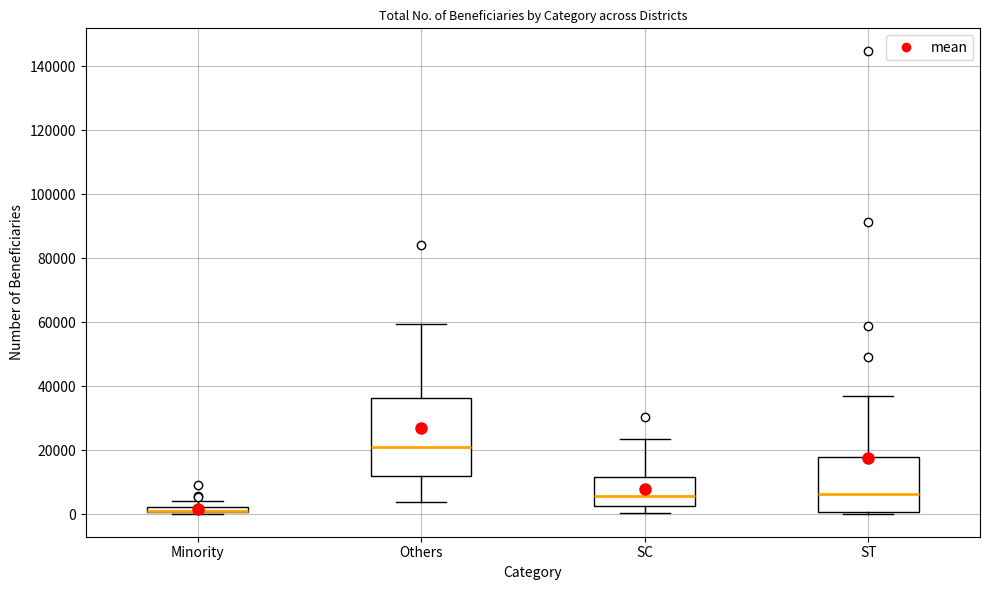

Comparing the boxes themselves (not the whiskers), which one is the tallest?

Others